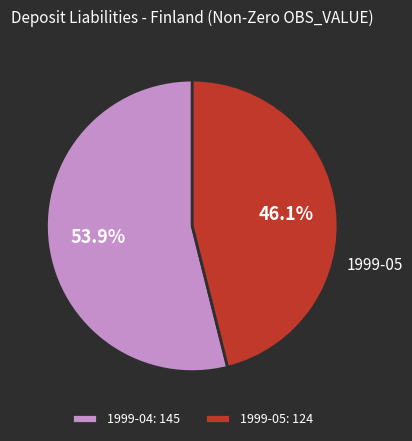

How much of the chart is everything except 1999-04?

46.1%